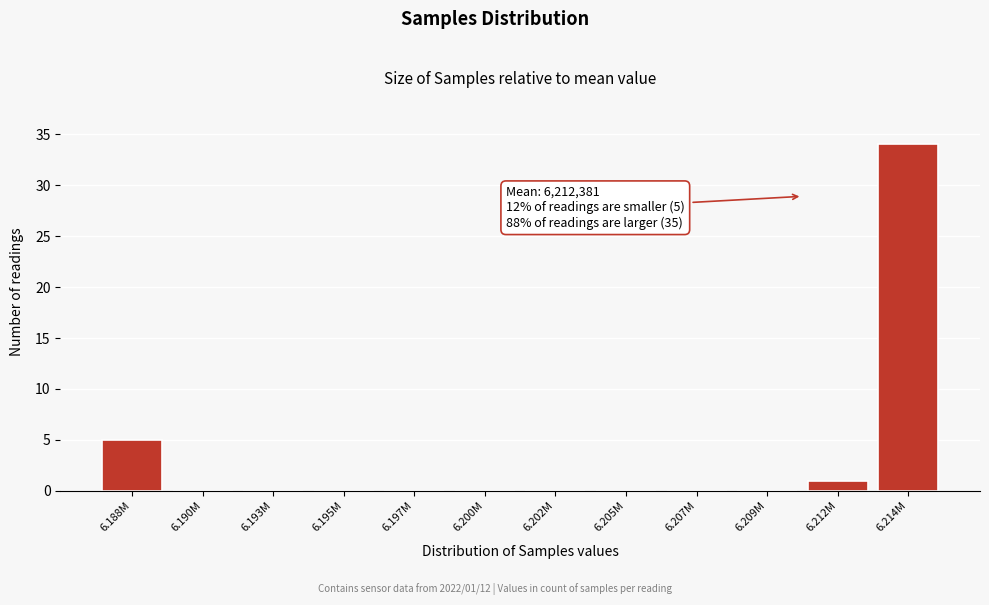

Reading right to left, extract all data points from this chart.

6.214M=34	6.212M=1	6.209M=0	6.207M=0	6.205M=0	6.202M=0	6.200M=0	6.197M=0	6.195M=0	6.193M=0	6.190M=0	6.188M=5